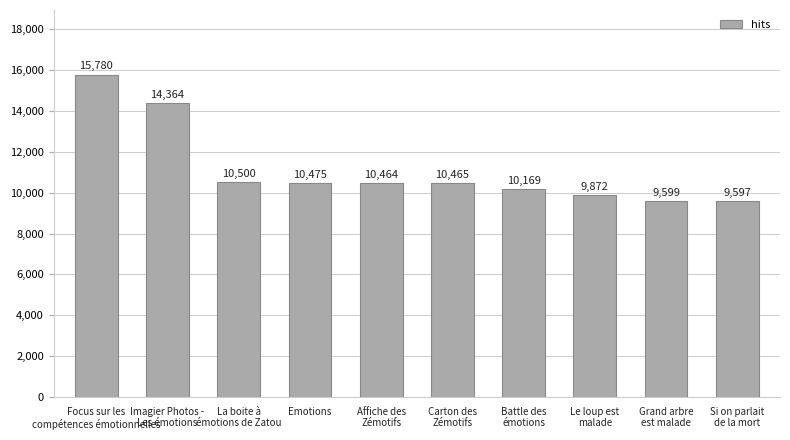

Between Carton des
Zémotifs and Focus sur les
compétences émotionnelles, which is larger?

Focus sur les
compétences émotionnelles